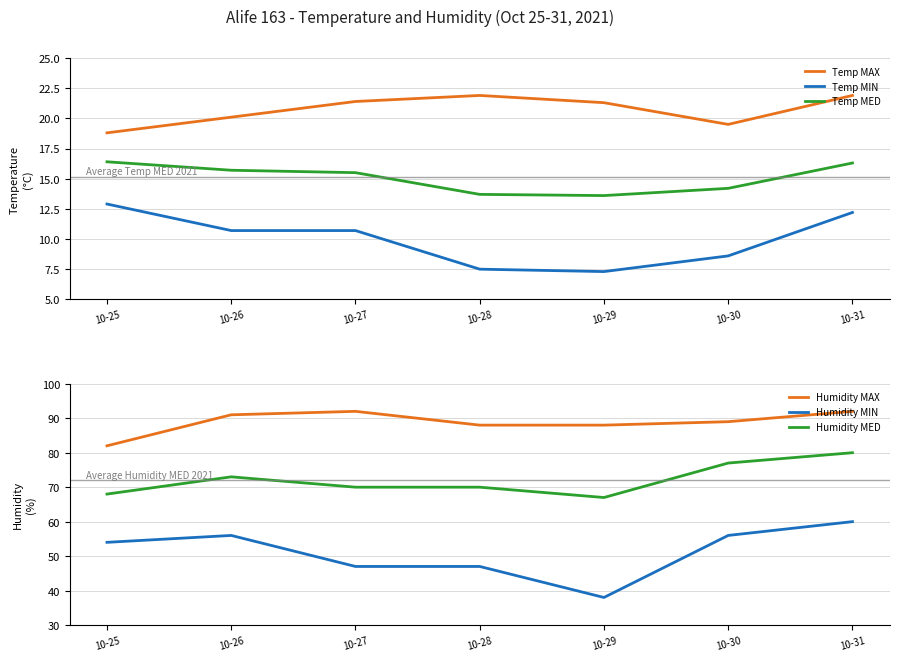

Rank the series by their maximum value, from lowest to highest.

Temp MIN, Temp MED, Temp MAX, Humidity MIN, Humidity MED, Humidity MAX